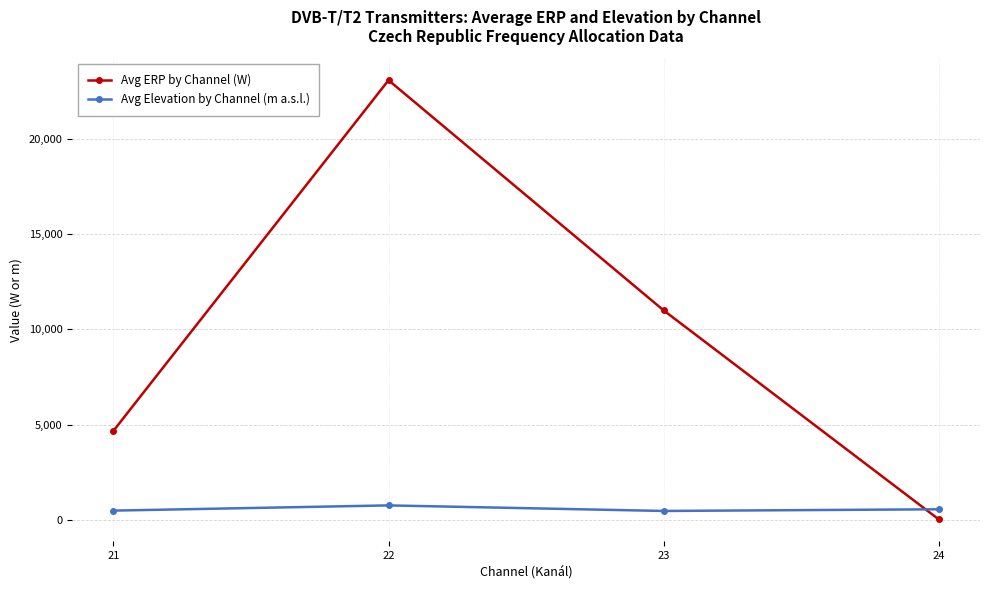

At which label does Avg Elevation by Channel (m a.s.l.) first exceed 553?

22